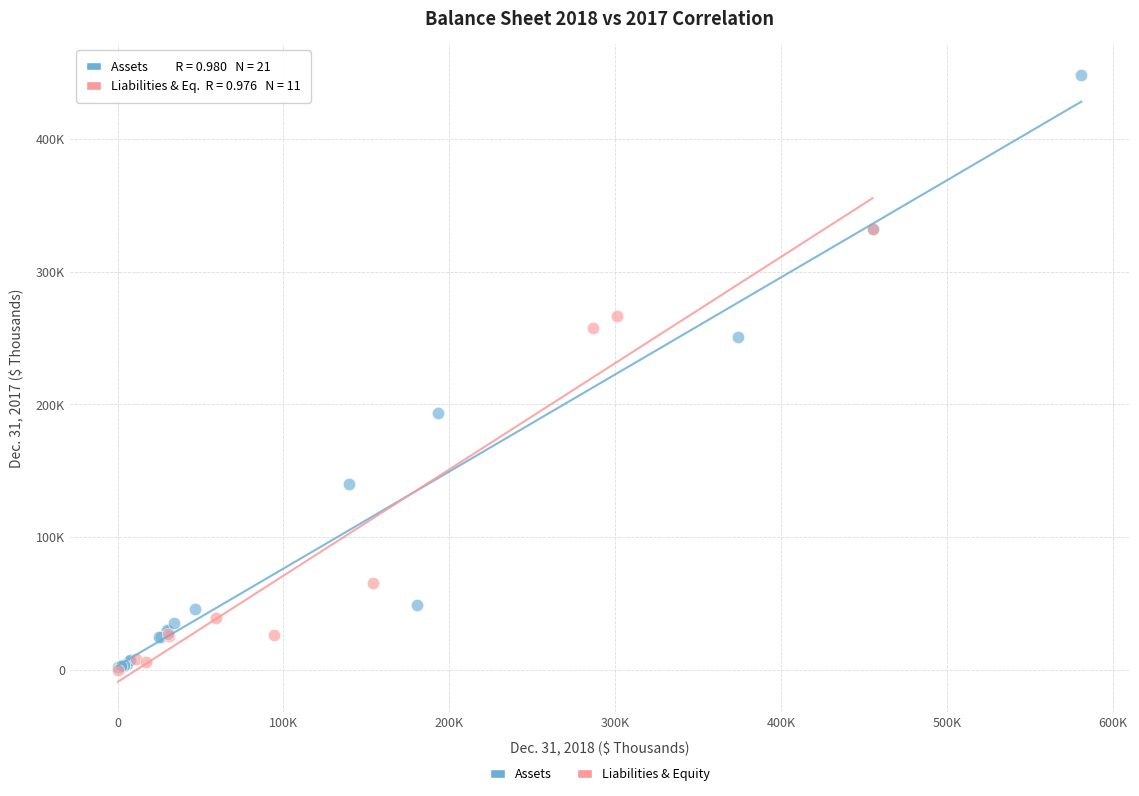

Which series contains the highest Y value?

Assets